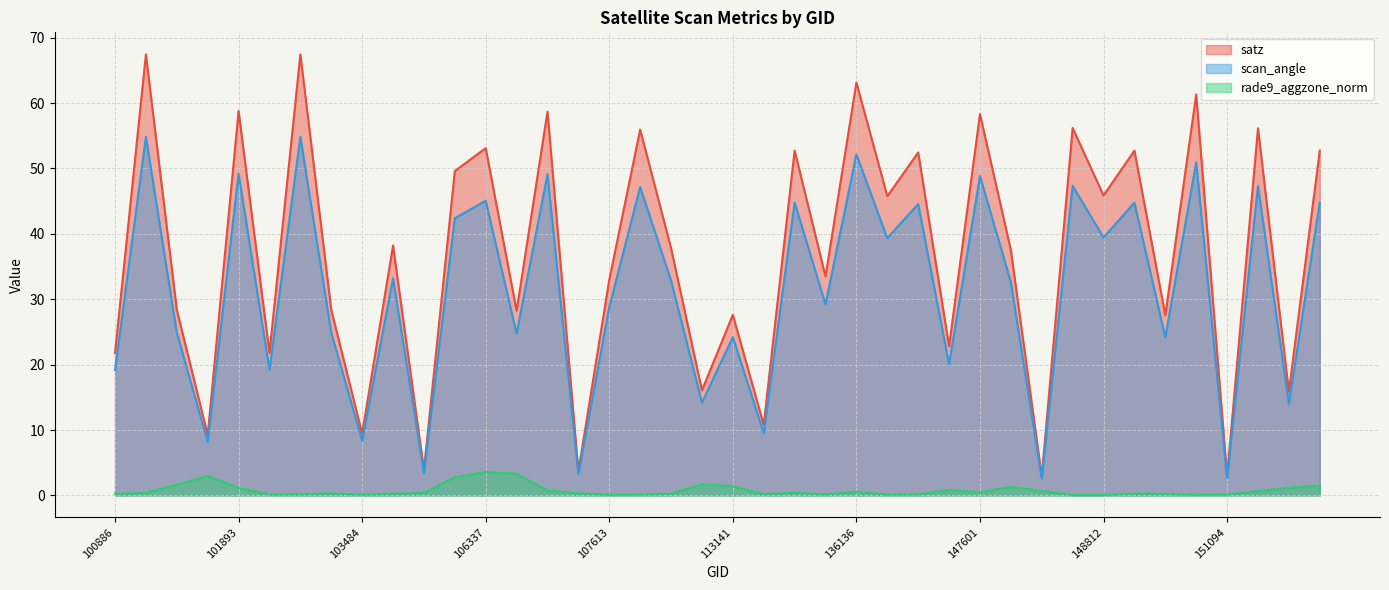

True or false: scan_angle and rade9_aggzone_norm intersect in this chart.

False